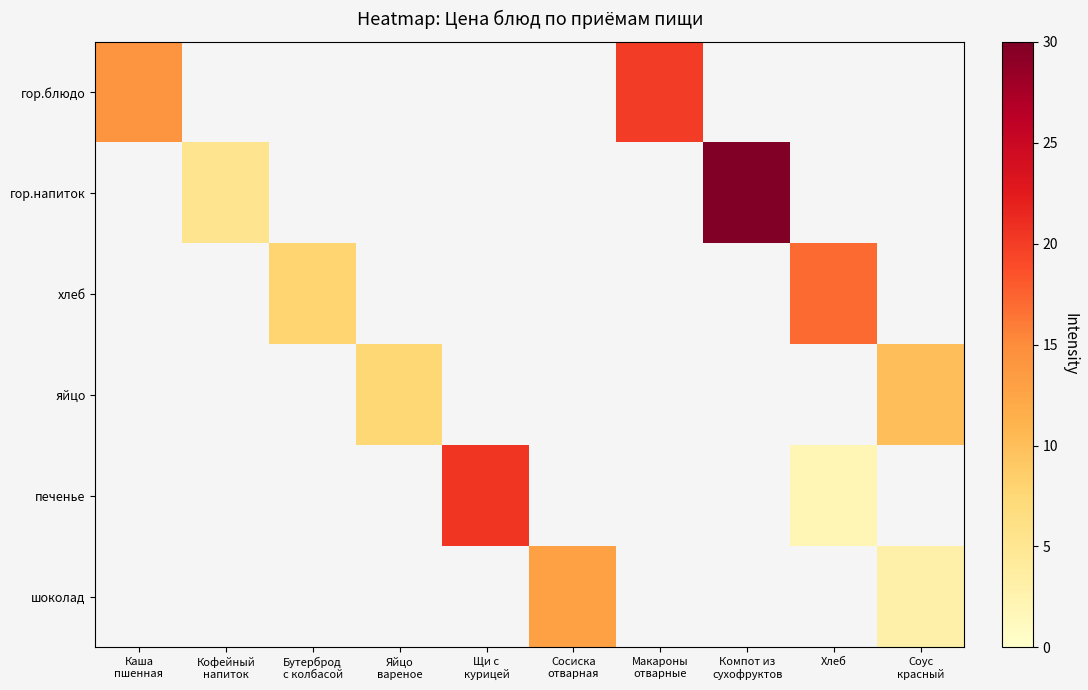

At how many categories does at least one series exceed 22?

1